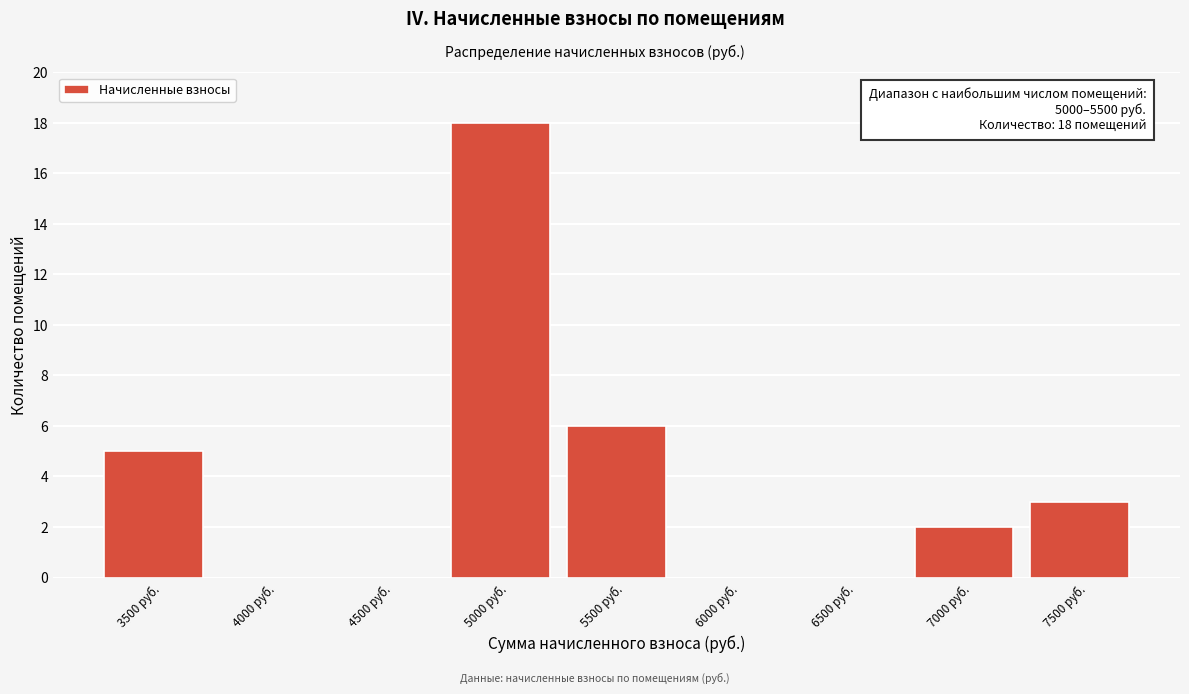

Reading left to right, list all the values displayed in this chart.

3500 руб.=5	4000 руб.=0	4500 руб.=0	5000 руб.=18	5500 руб.=6	6000 руб.=0	6500 руб.=0	7000 руб.=2	7500 руб.=3